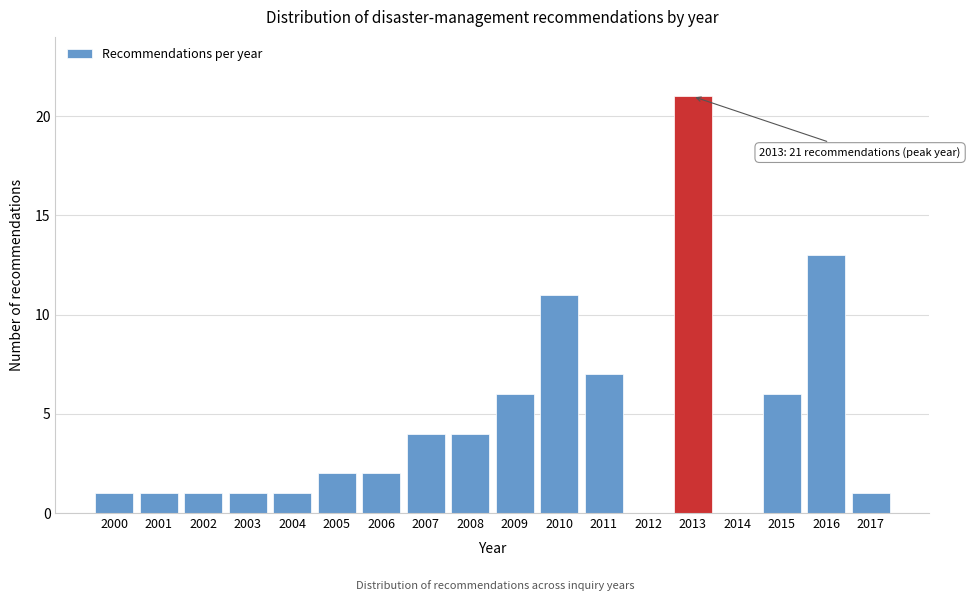

Reading left to right, what are all the values shown in this chart?

2000=1	2001=1	2002=1	2003=1	2004=1	2005=2	2006=2	2007=4	2008=4	2009=6	2010=11	2011=7	2012=0	2013=21	2014=0	2015=6	2016=13	2017=1